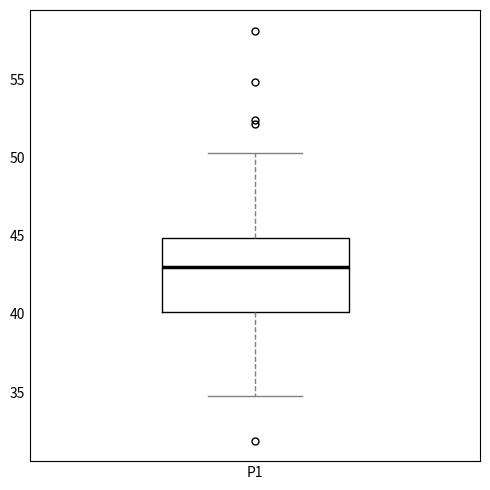

Read this box plot against the y-axis: the position of the median line, the range covered by the box, and the ends of both whiskers. The values are not printed on the chart, so give them approximately, as read against the axis.

median 43.0, box 40.0 to 45.0, whiskers 35.0 to 50.5